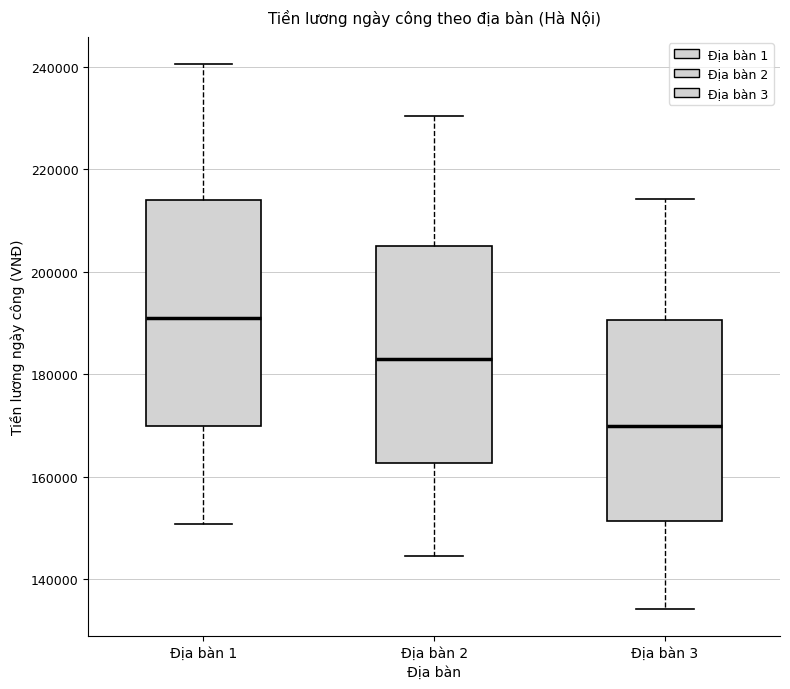

Reading left to right, transcribe this box plot: for each box, give where its median line is, the range the box spans, and where its two whiskers end, as read against the y-axis. The values are not printed on the chart, so give them approximately, as read against the axis.

Địa bàn 1: median 190000, box 170000 to 214000, whiskers 150000 to 240000
Địa bàn 2: median 182000, box 162000 to 206000, whiskers 144000 to 230000
Địa bàn 3: median 170000, box 152000 to 190000, whiskers 134000 to 214000